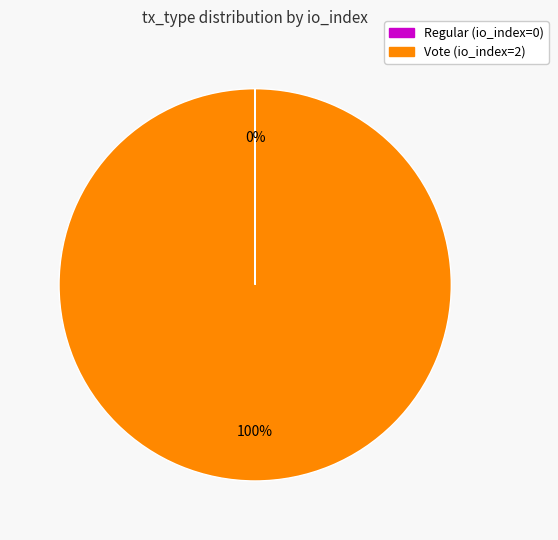

What is the largest slice in the pie chart?

Vote (io_index=2)